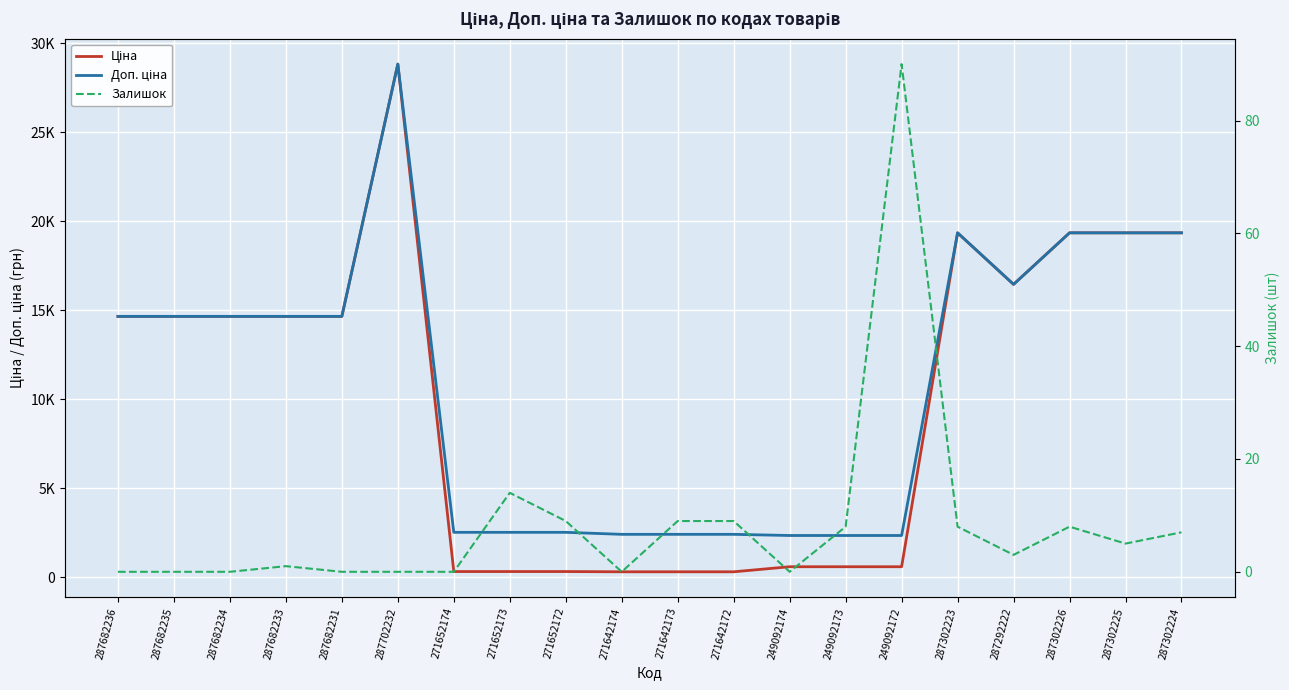

What is the difference between the maximum and minimum values in the Залишок series?

90.0